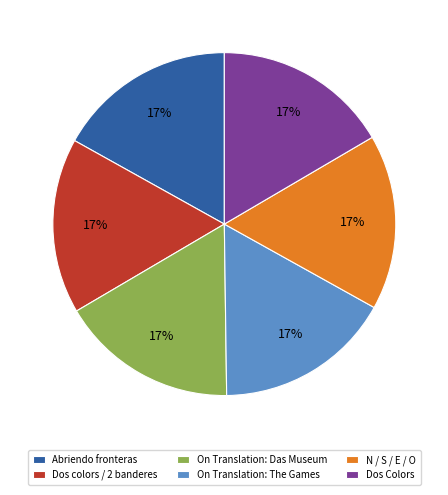

Is the sum of N / S / E / O and Dos colors / 2 banderes greater than half?

No